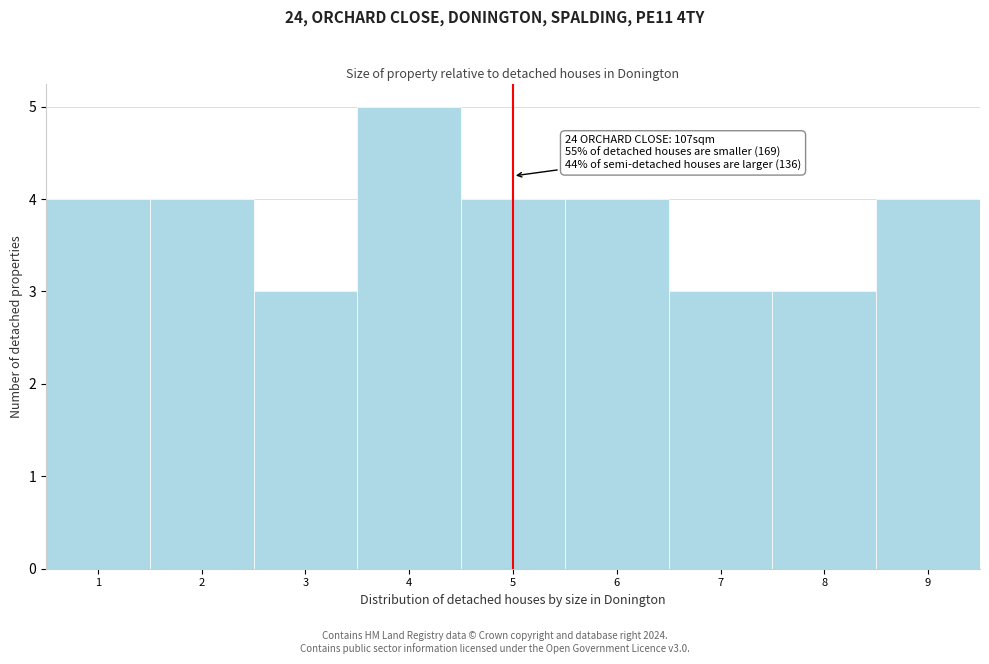

Over which range of the x-axis is the bar tallest?

3.5 to 4.5